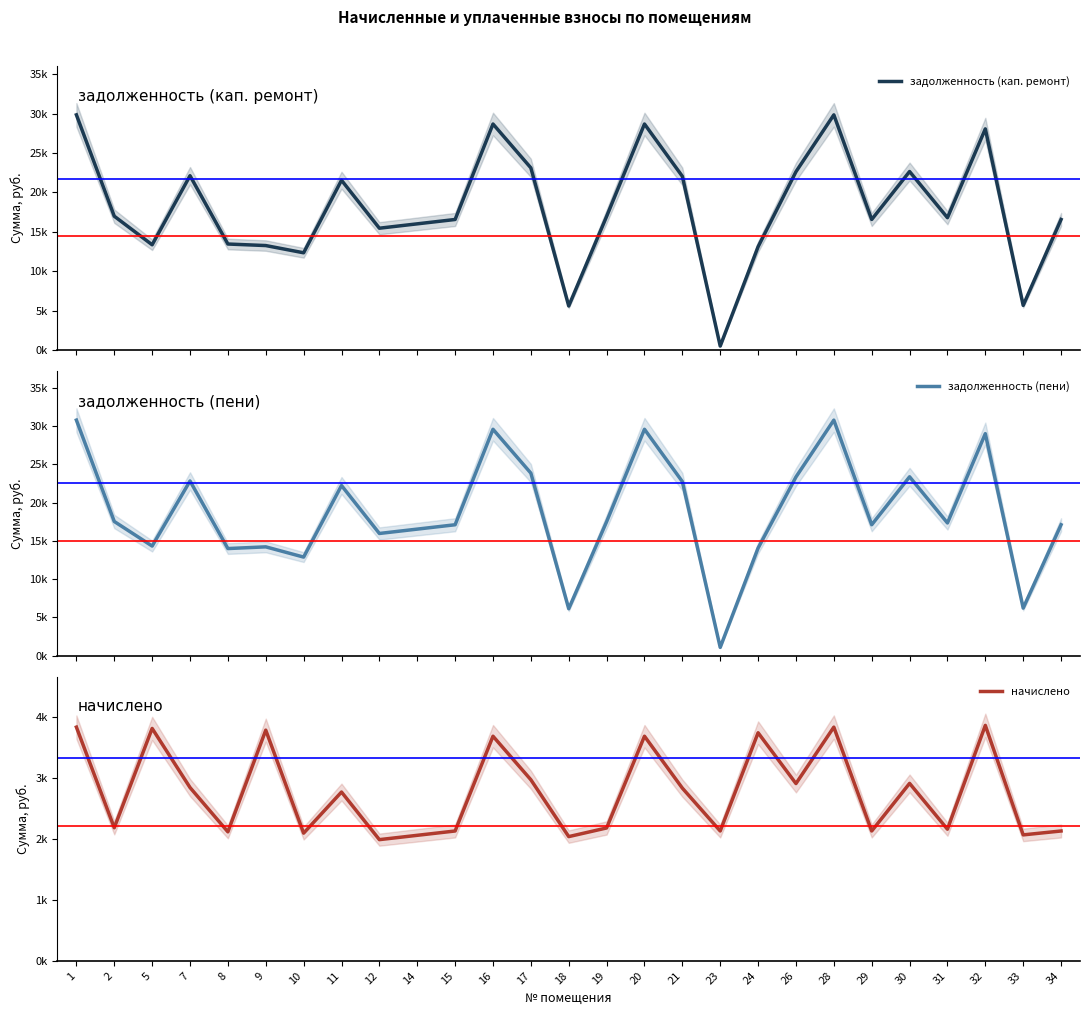

How many interior local peaks does the начислено series have?

9